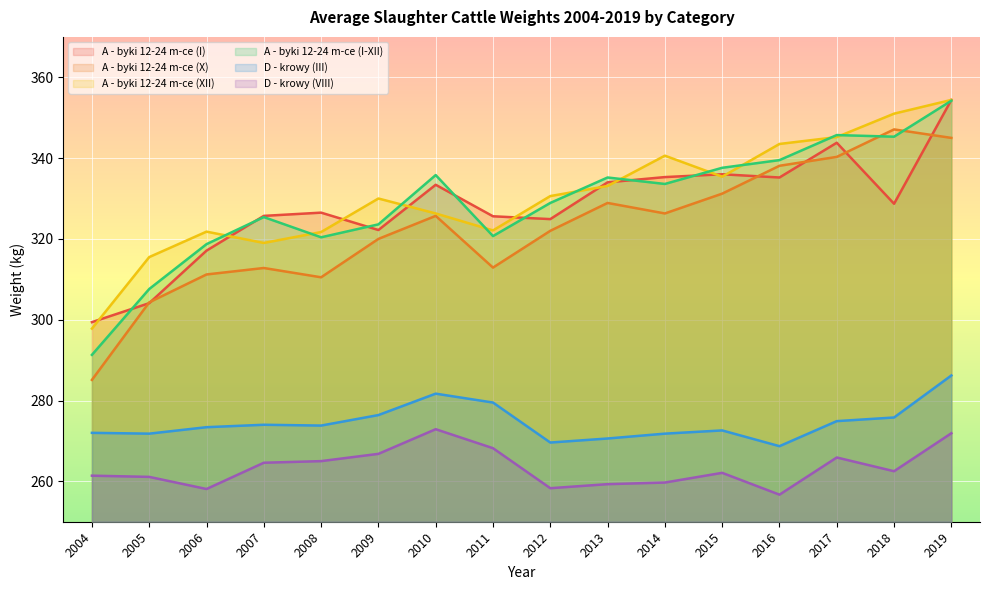

In D - krowy (VIII), how many points are lower than both neighbors (excluding endpoints)?

4